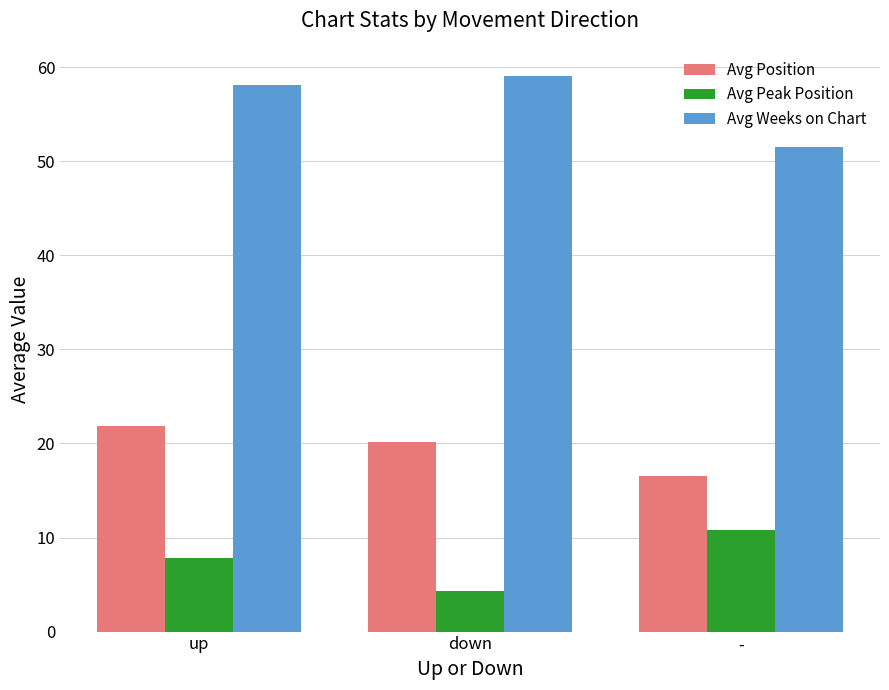

What is the sum of the Avg Peak Position values at up and -?

18.6